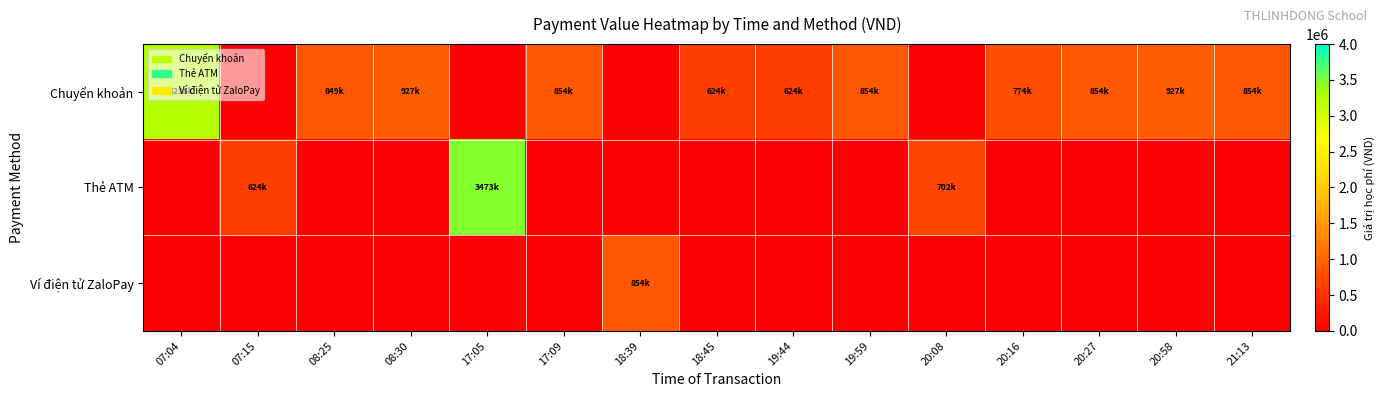

At which category is the sum across all series the highest?

17:05